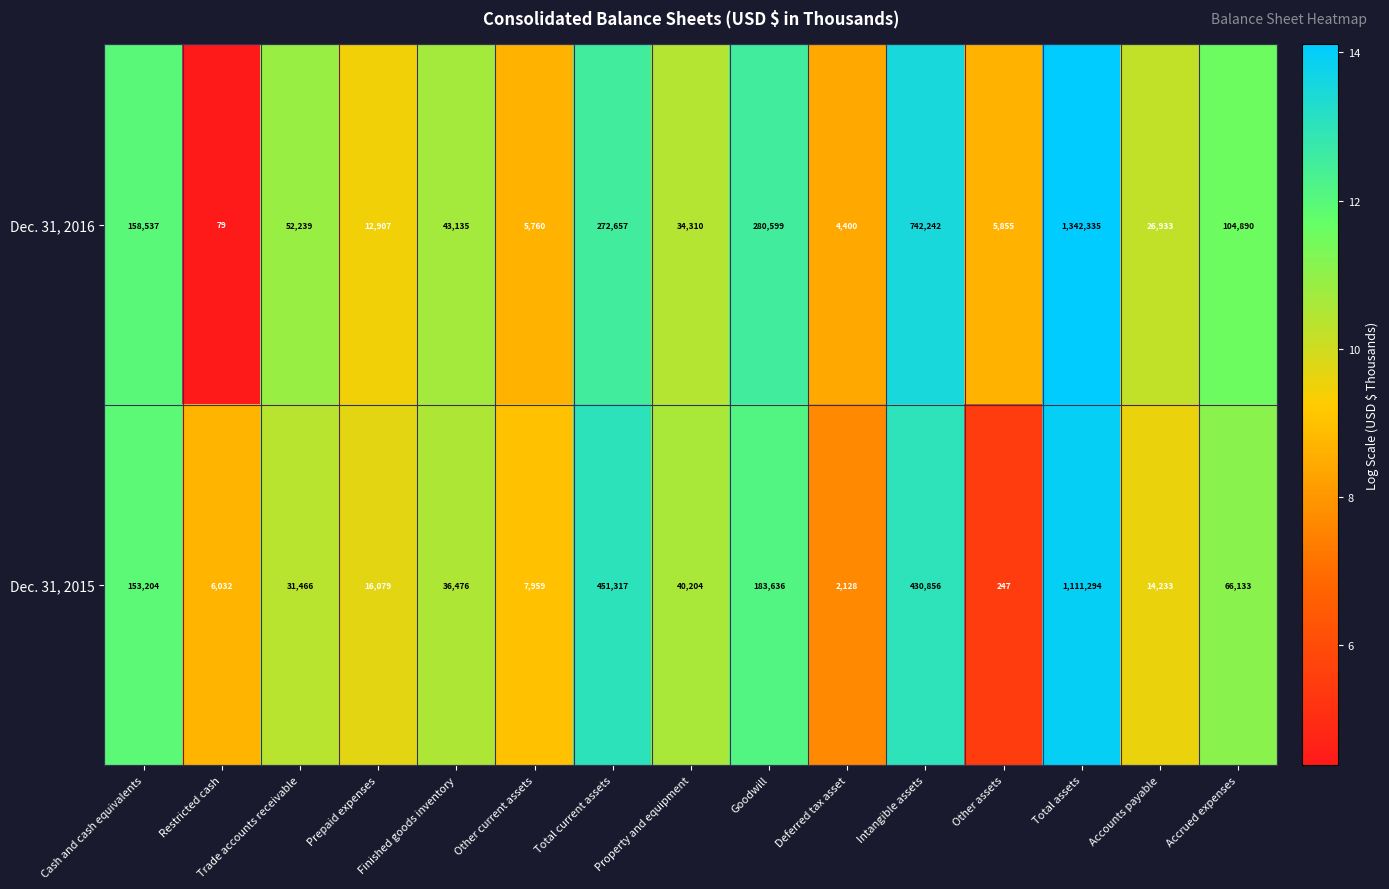

What is the difference between the Dec. 31, 2016 values at Total current assets and Total assets?

1069678